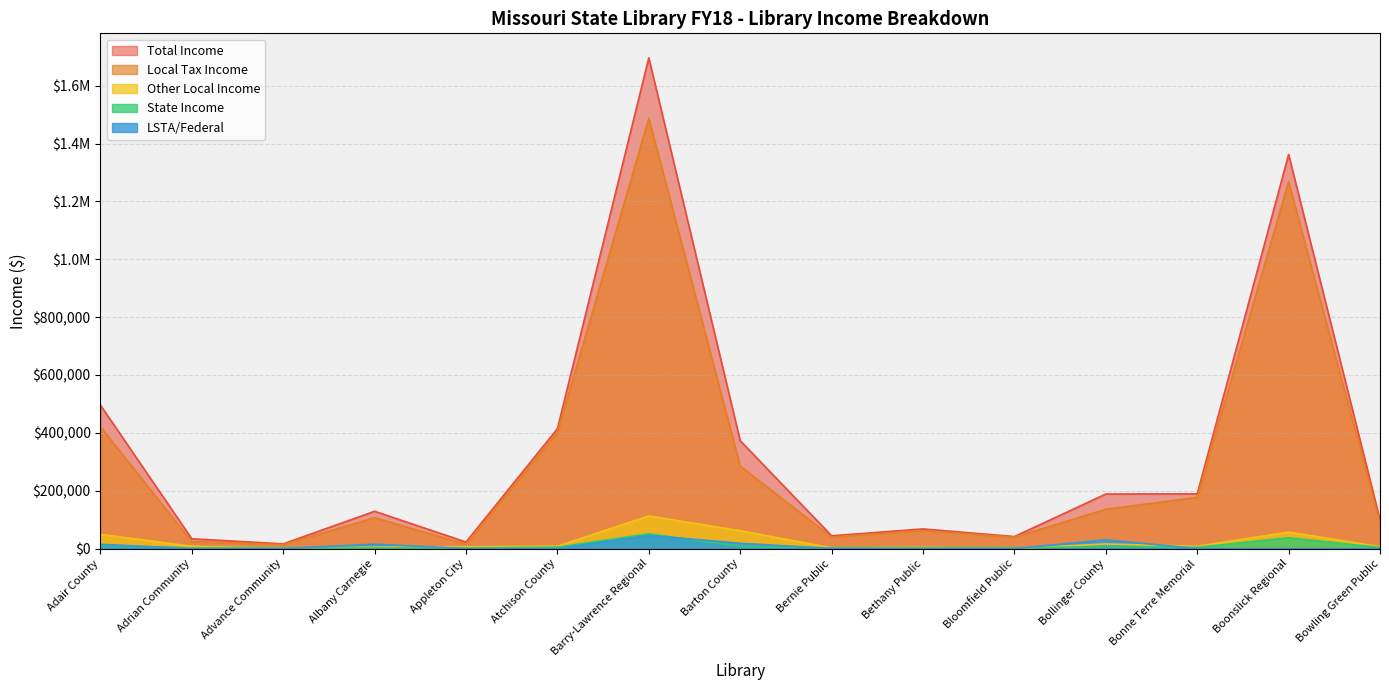

What is the average value of the Local Tax Income series?

304424